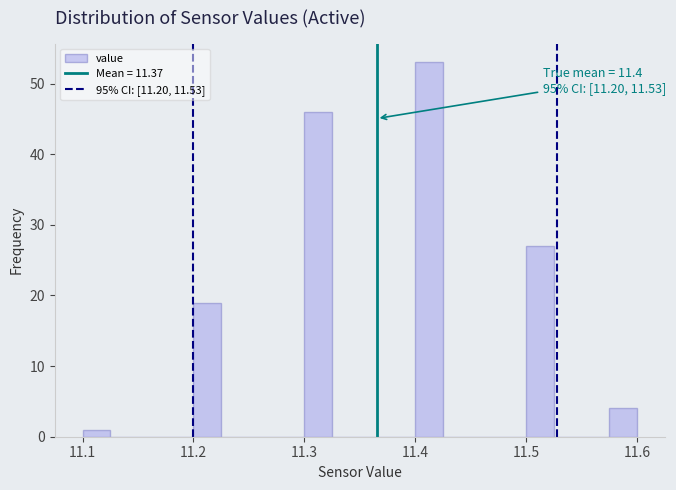

Read against the x-axis, roughly where is the centre of the tallest bar?

11.41